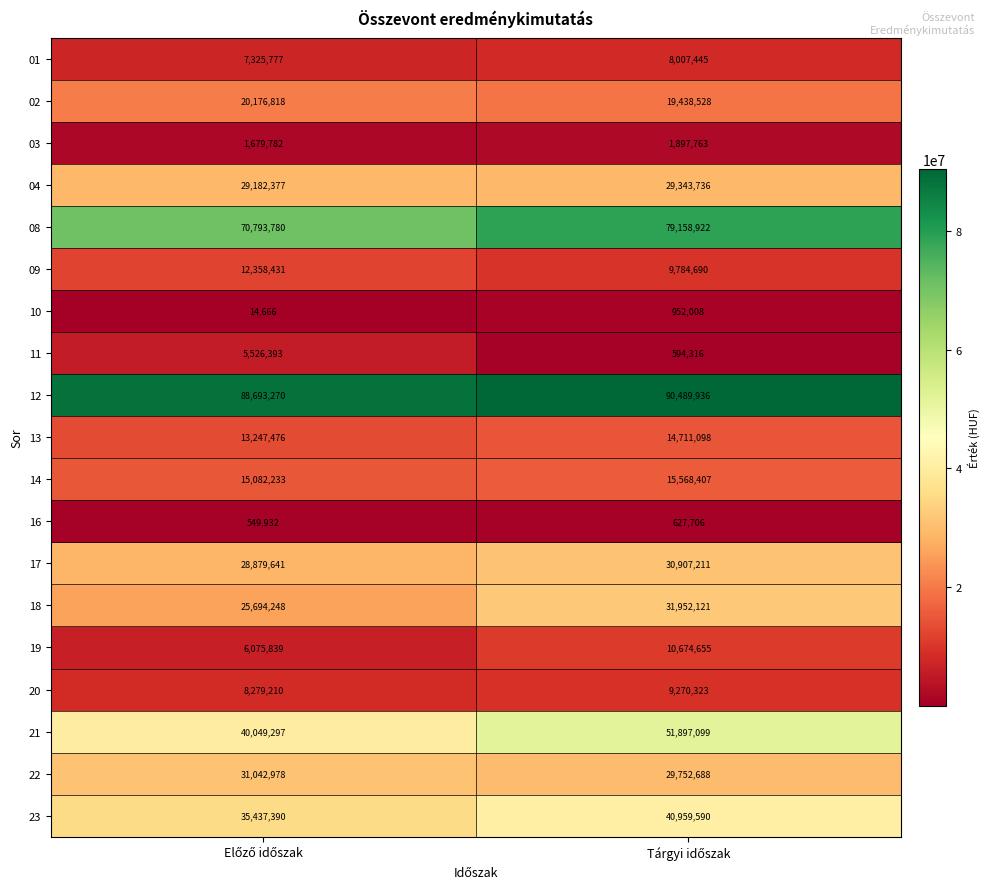

Which series has the largest range (max minus min)?

21